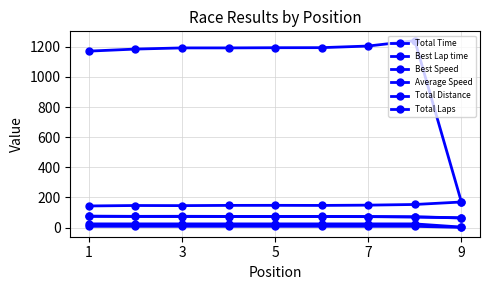

At how many categories does at least one series exceed 1206?

1